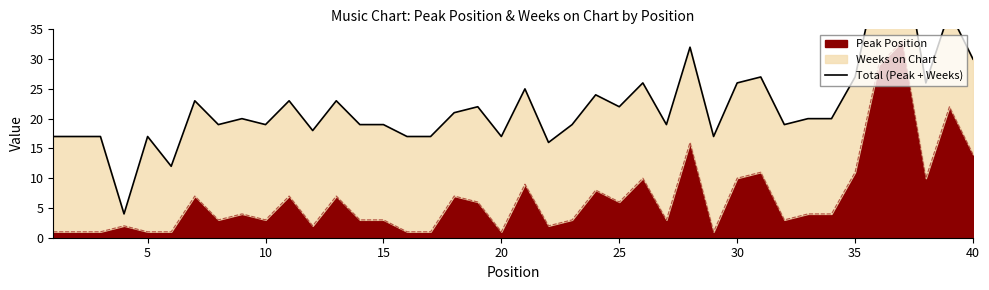

What is the smallest value displayed?

4